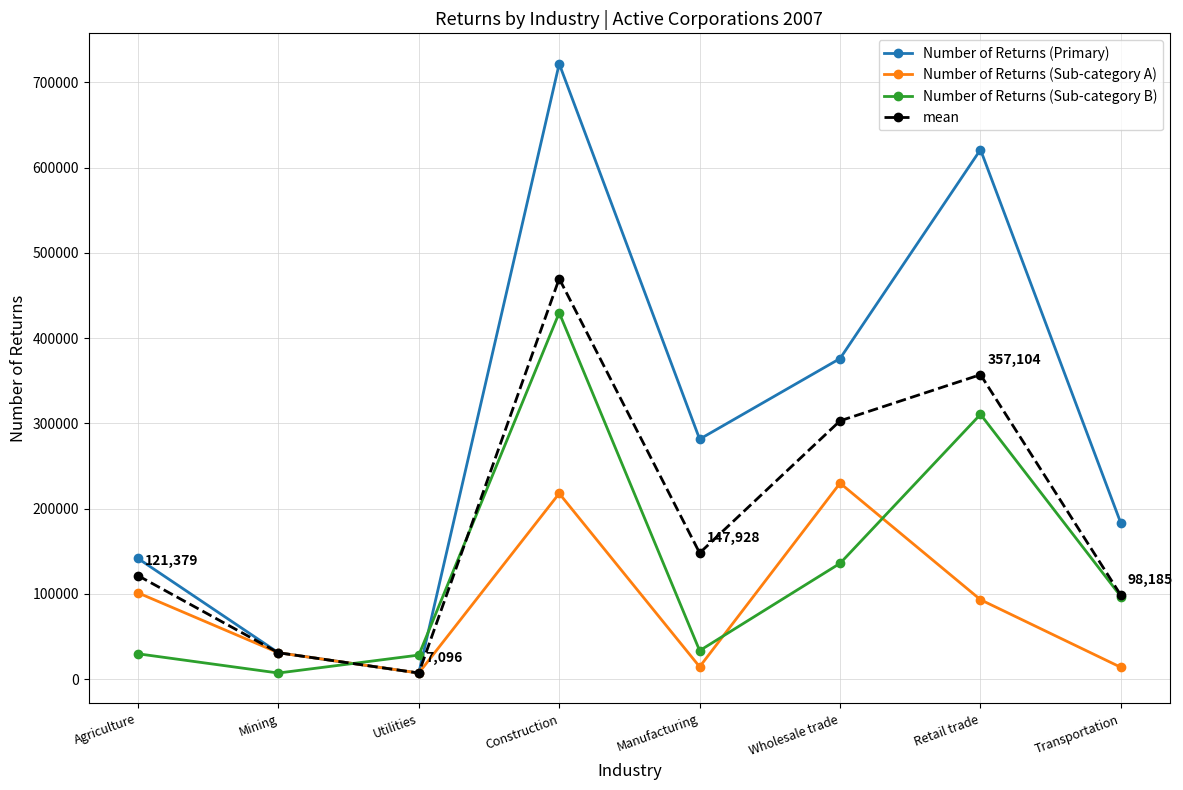

What is the label of the 5th point from the right?

Construction